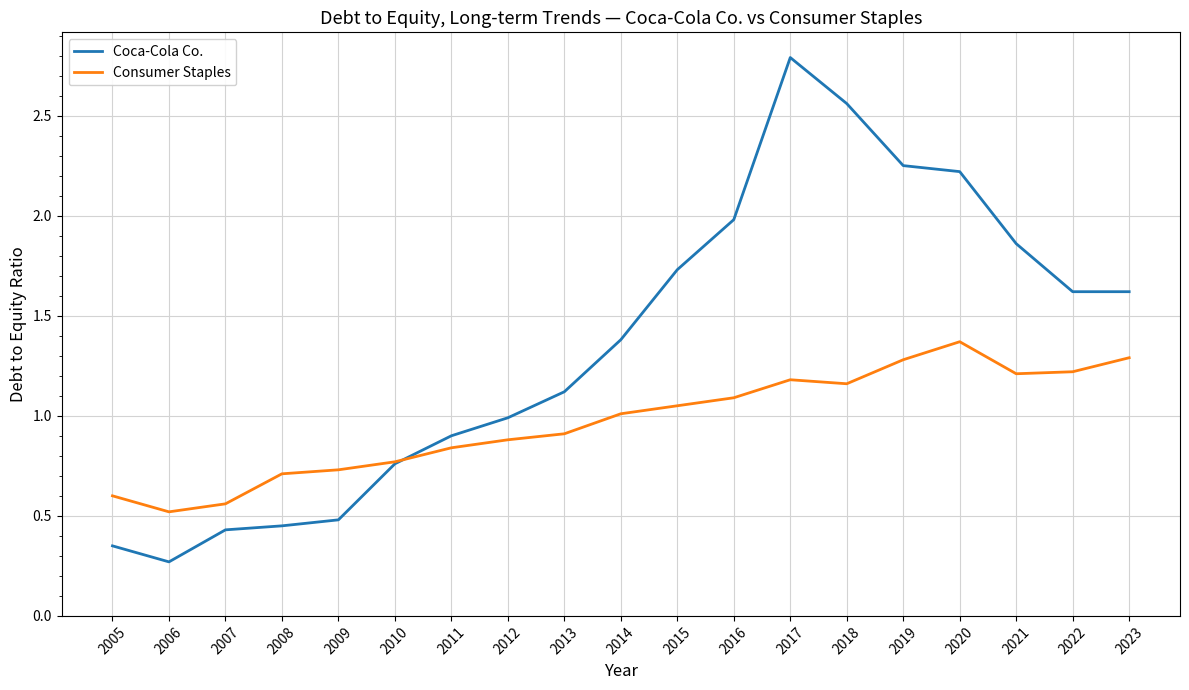

Is it true that Consumer Staples equals 1.7 at 2019?

False